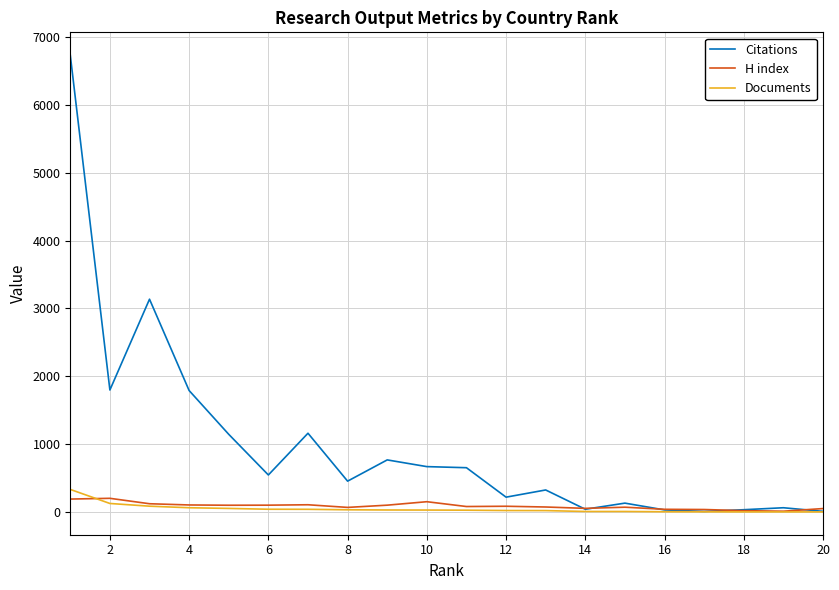

Does the chart display data point markers on the line(s)?

No